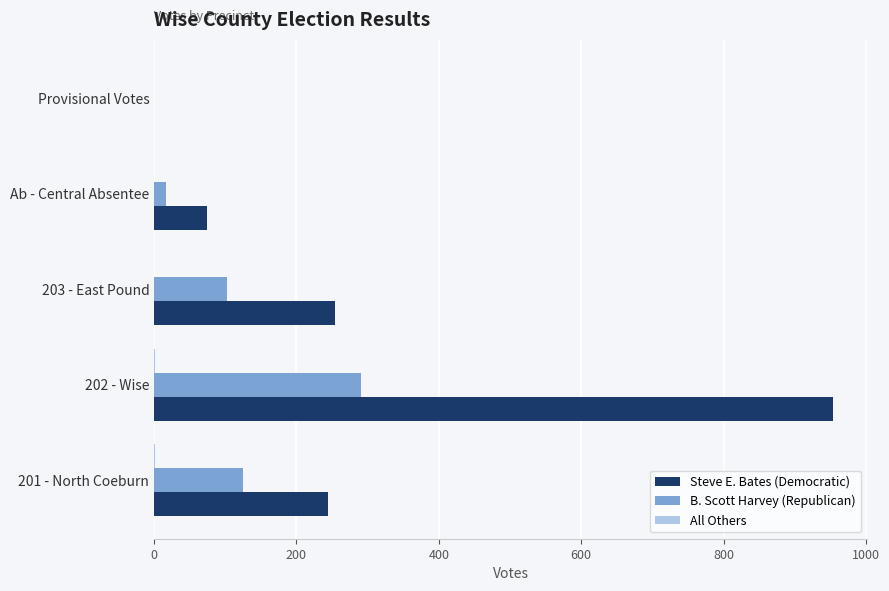

Is the value of B. Scott Harvey (Republican) at Ab - Central Absentee greater than the value of Steve E. Bates (Democratic) at 203 - East Pound?

No